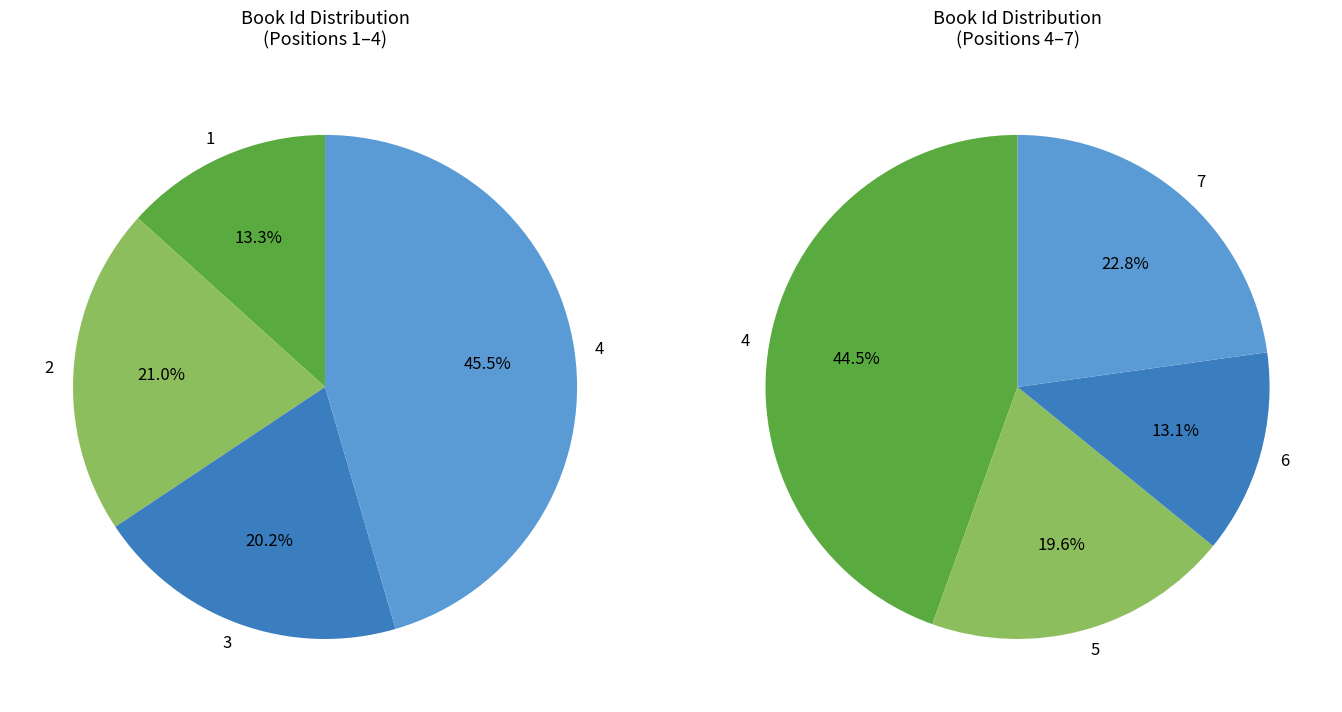

Does The Tiger's Wife (1) represent more than half of the total?

No